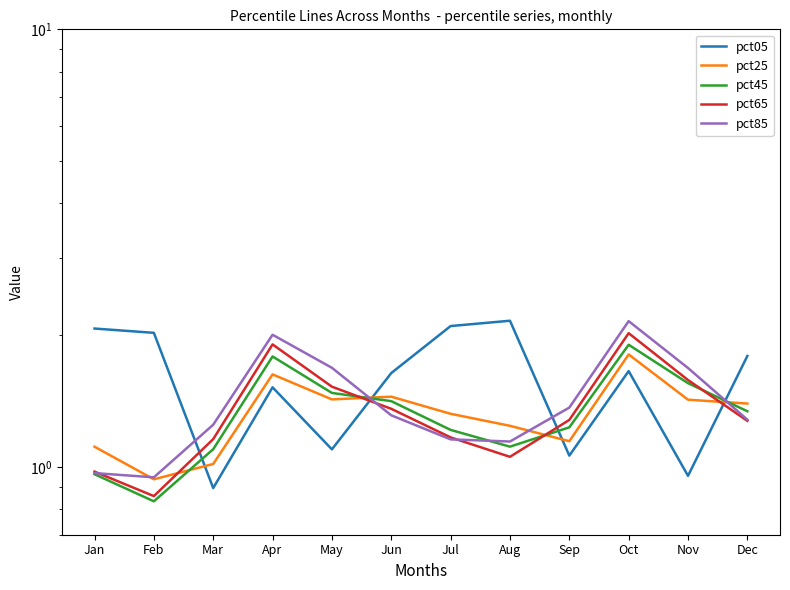

What are all the series names shown in the legend?

pct05, pct25, pct45, pct65, pct85